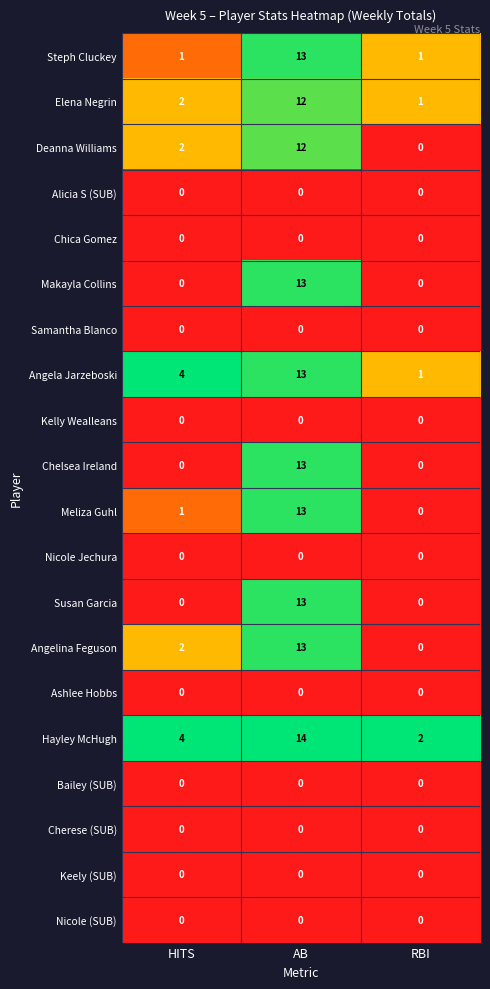

What is the total value across all series at HITS?

16